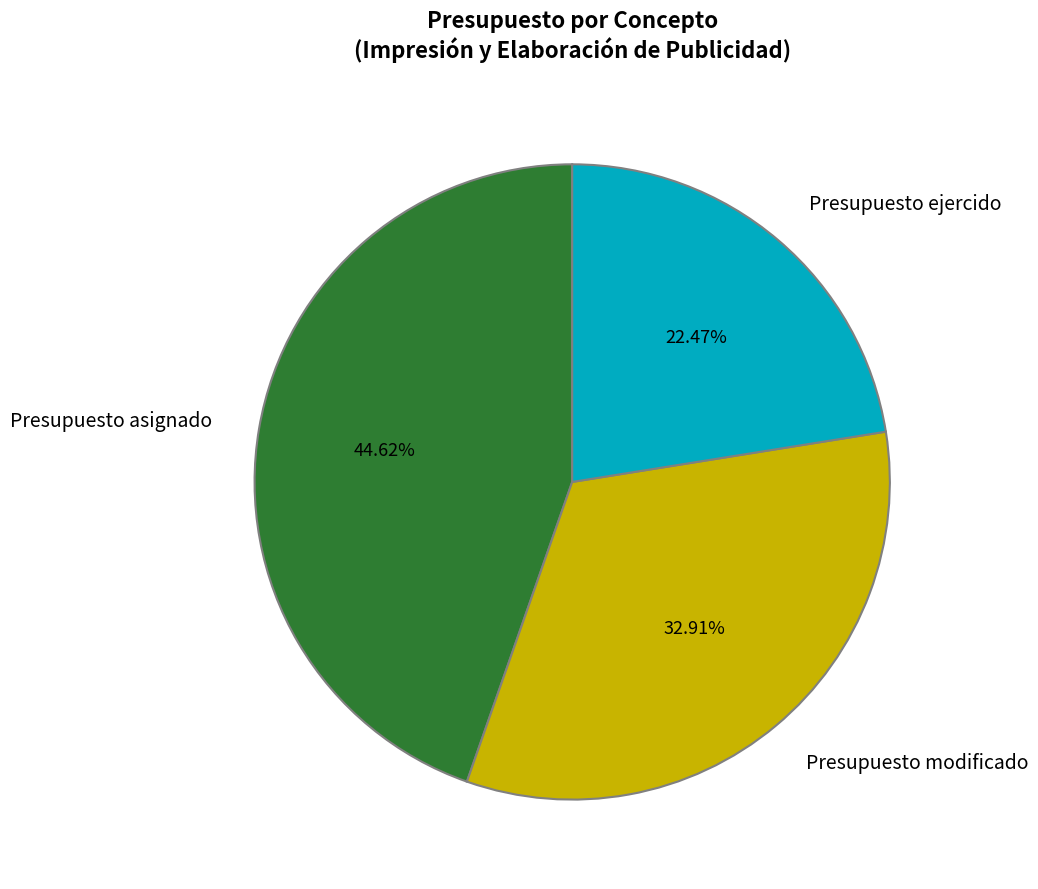

True or false: Presupuesto modificado accounts for 18% of the total.

False